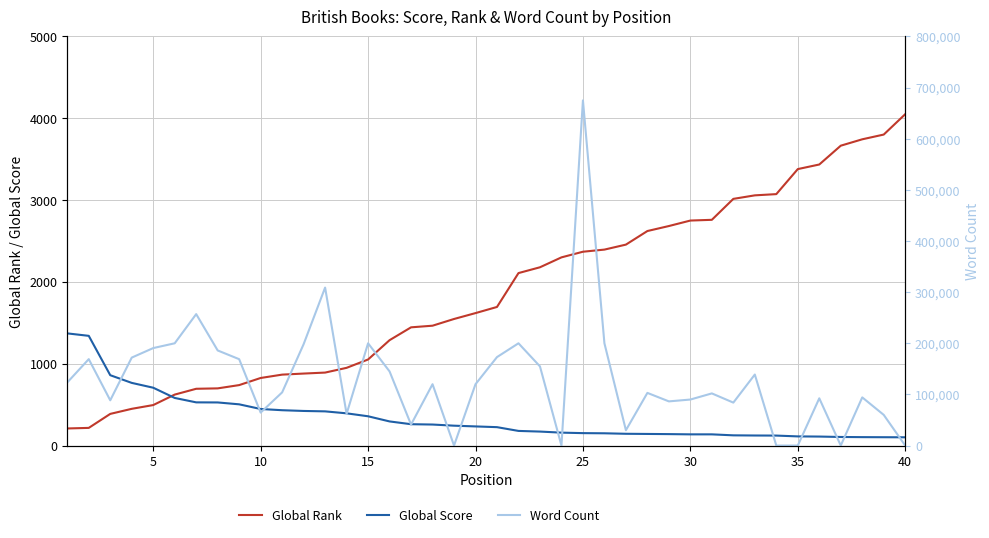

What is the minimum value for Global Score?

101